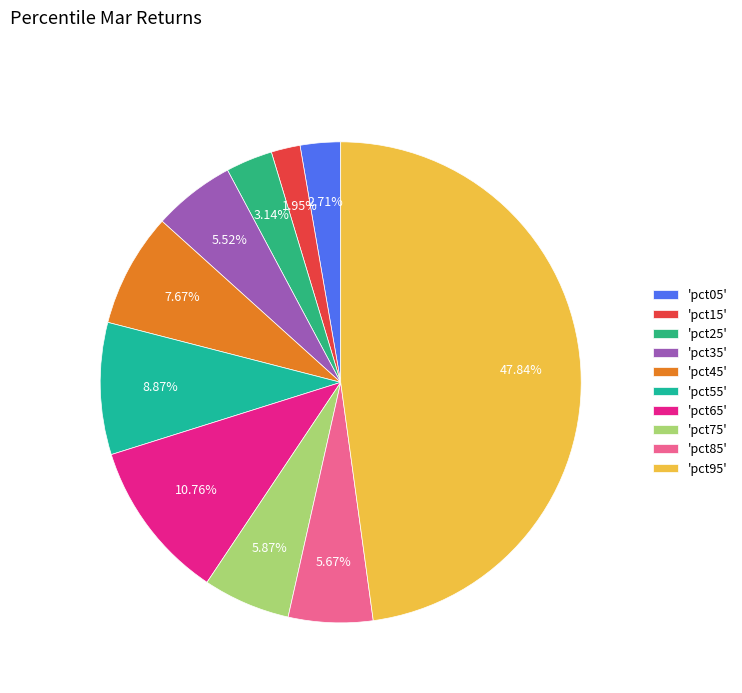

Is there a majority slice in this chart?

No